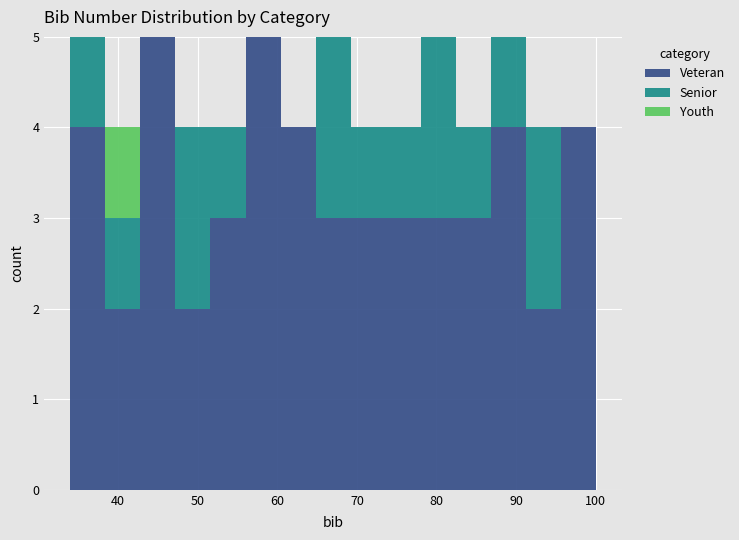

Reading left to right, transcribe this chart: for each stacked bar, give the range it covers on the x-axis and its total height. Neither the bar edges nor the heights are printed on the chart, so give them approximately, as read against the axes.

34.0 to 38.4: 5
38.4 to 42.8: 4
42.8 to 47.2: 5
47.2 to 51.6: 4
51.6 to 56.0: 4
56.0 to 60.4: 5
60.4 to 64.8: 4
64.8 to 69.2: 5
69.2 to 73.6: 4
73.6 to 78.0: 4
78.0 to 82.4: 5
82.4 to 86.8: 4
86.8 to 91.2: 5
91.2 to 95.6: 4
95.6 to 100.0: 4